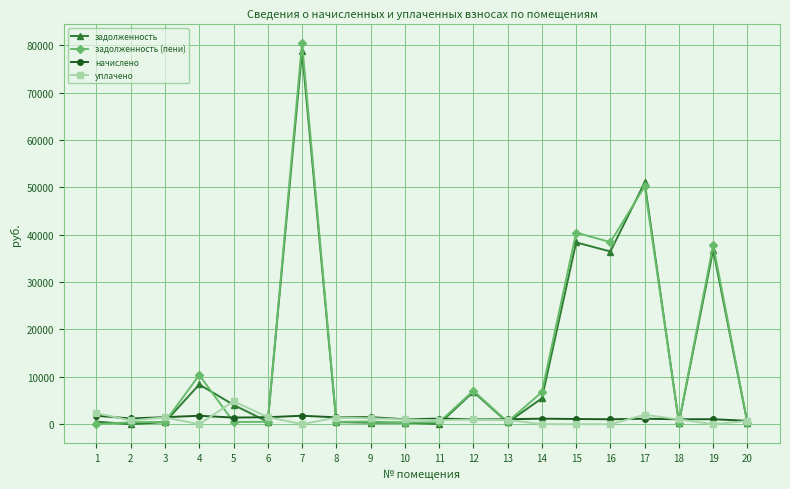

What is the difference between the задолженность (пени) values at 1 and 12?

7056.9